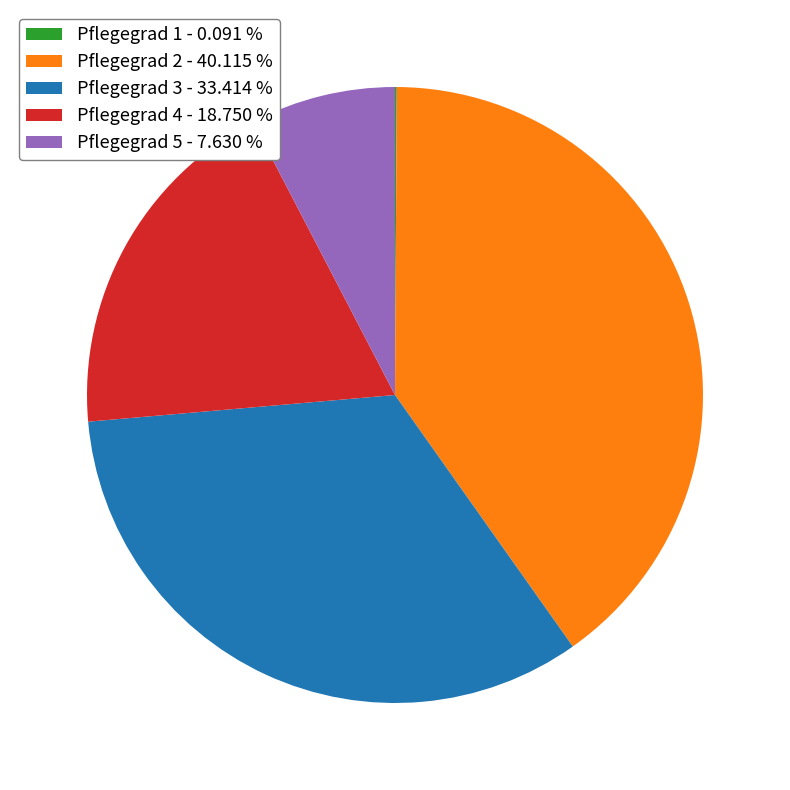

Does any single category account for the majority?

No